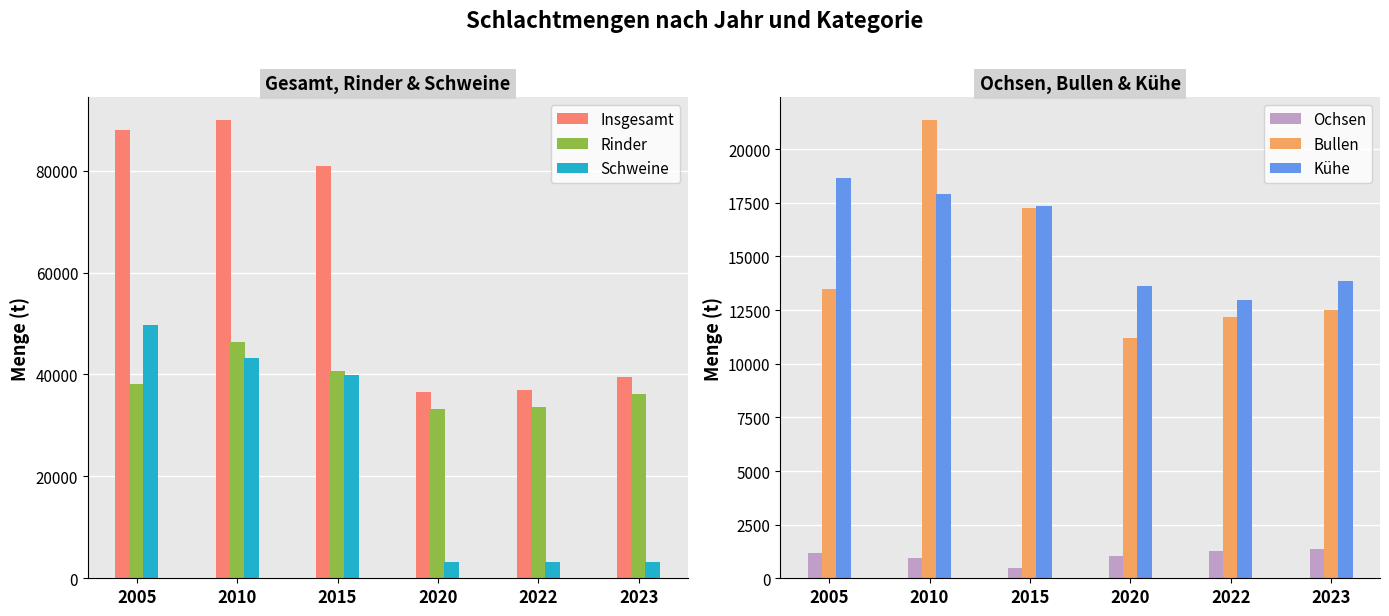

At which label is Ochsen closest to 945?

2010